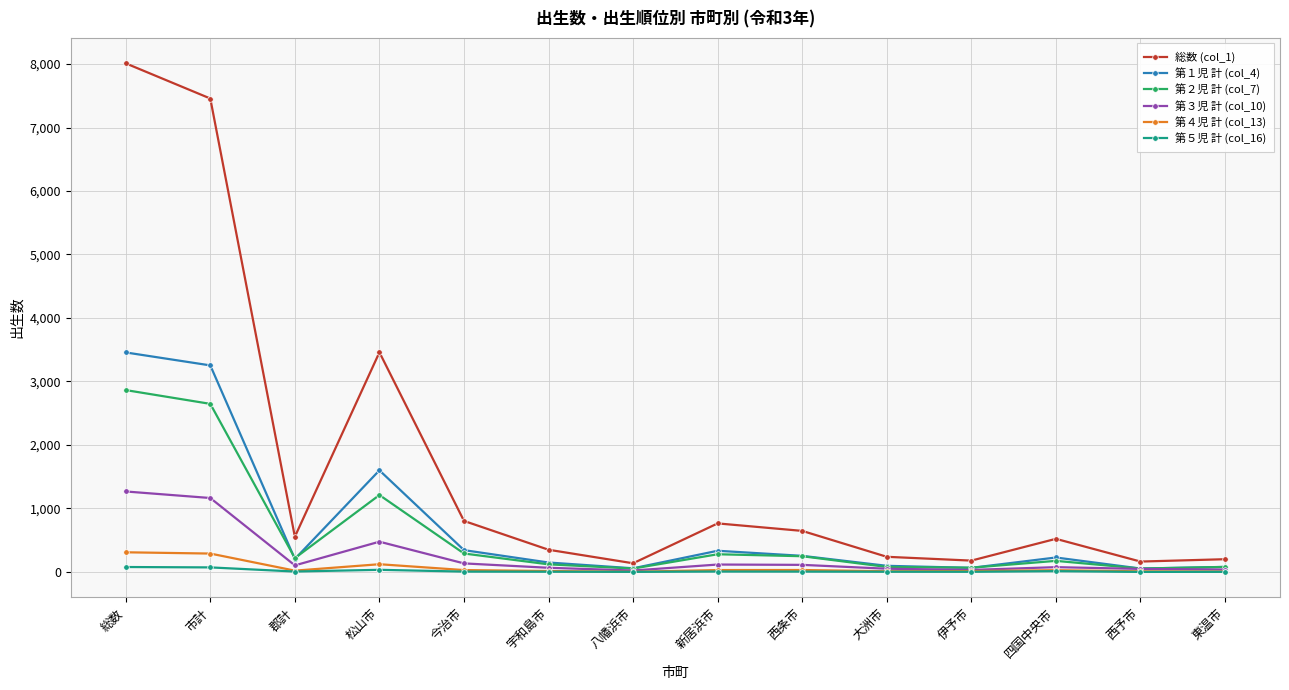

Does the chart display data point markers on the line(s)?

Yes